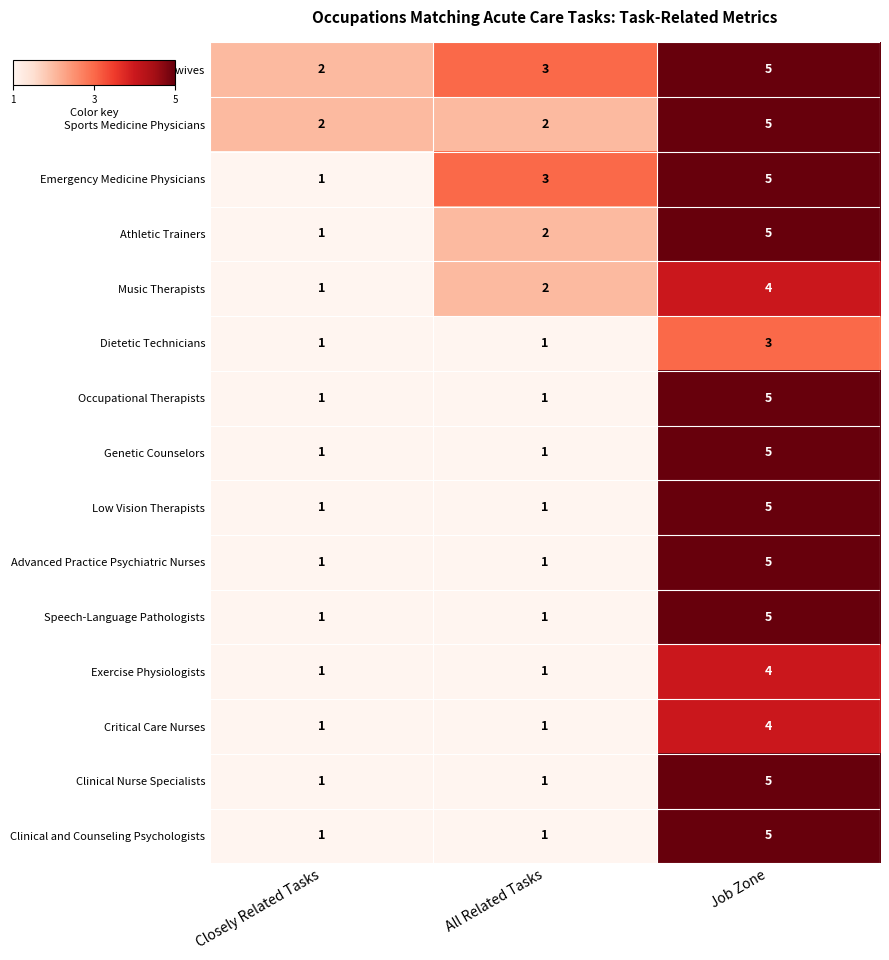

What value does the Critical Care Nurses series have at Job Zone?

4